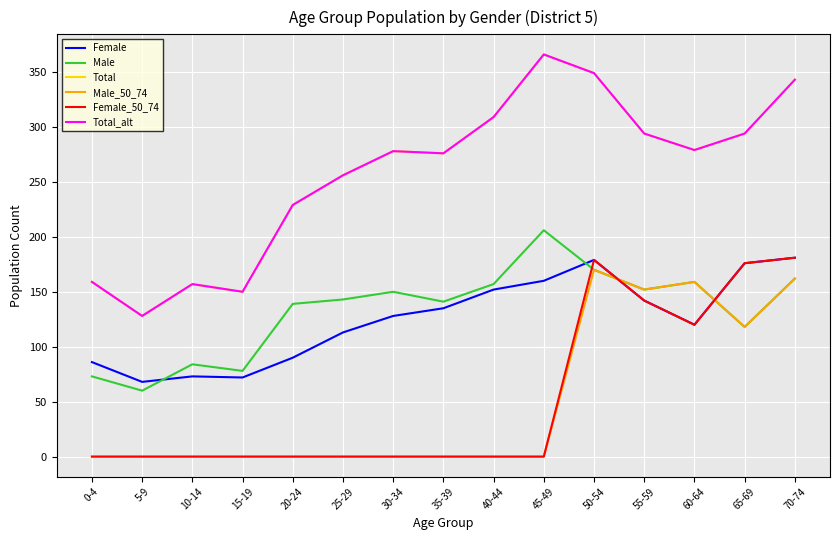

Does the chart display data point markers on the line(s)?

No